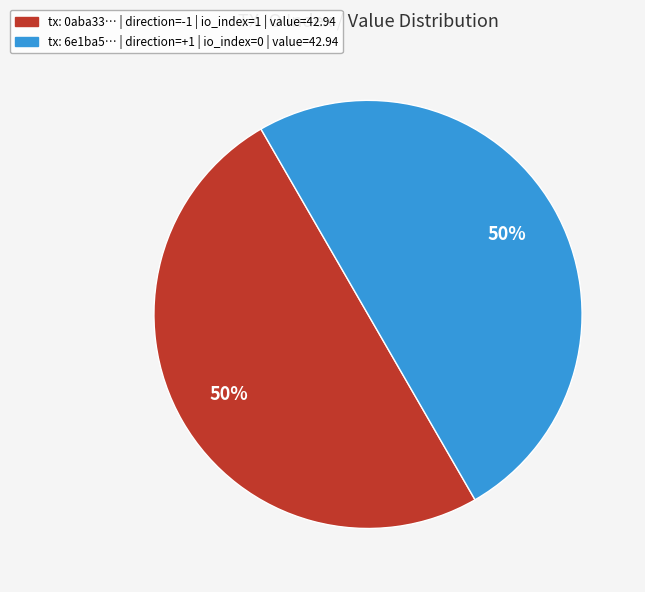

Count the number of slices in the pie.

2